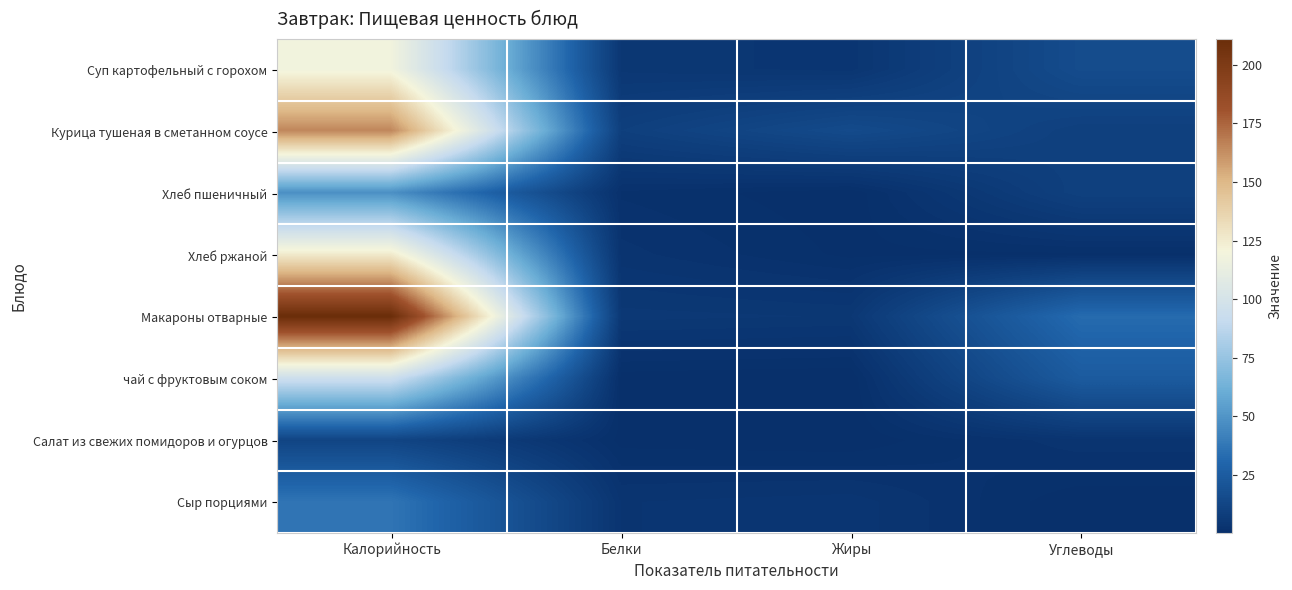

Reading left to right, what are all the values shown in this chart?

Суп картофельный с горохом: Калорийность=118.0	Белки=4.7	Жиры=3.7	Углеводы=16.0
Курица тушеная в сметанном соусе: Калорийность=165.0	Белки=9.1	Жиры=15.2	Углеводы=9.2
Хлеб пшеничный: Калорийность=48.0	Белки=1.5	Жиры=0.2	Углеводы=9.7
Хлеб ржаной: Калорийность=126.0	Белки=2.8	Жиры=0.6	Углеводы=0.6
Макароны отварные: Калорийность=211.0	Белки=5.3	Жиры=4.9	Углеводы=32.5
чай с фруктовым соком: Калорийность=95.0	Белки=0.3	Жиры=0.0	Углеводы=24.5
Салат из свежих помидоров и огурцов: Калорийность=12.0	Белки=0.5	Жиры=0.1	Углеводы=3.1
Сыр порциями: Калорийность=36.6	Белки=3.3	Жиры=3.8	Углеводы=0.0